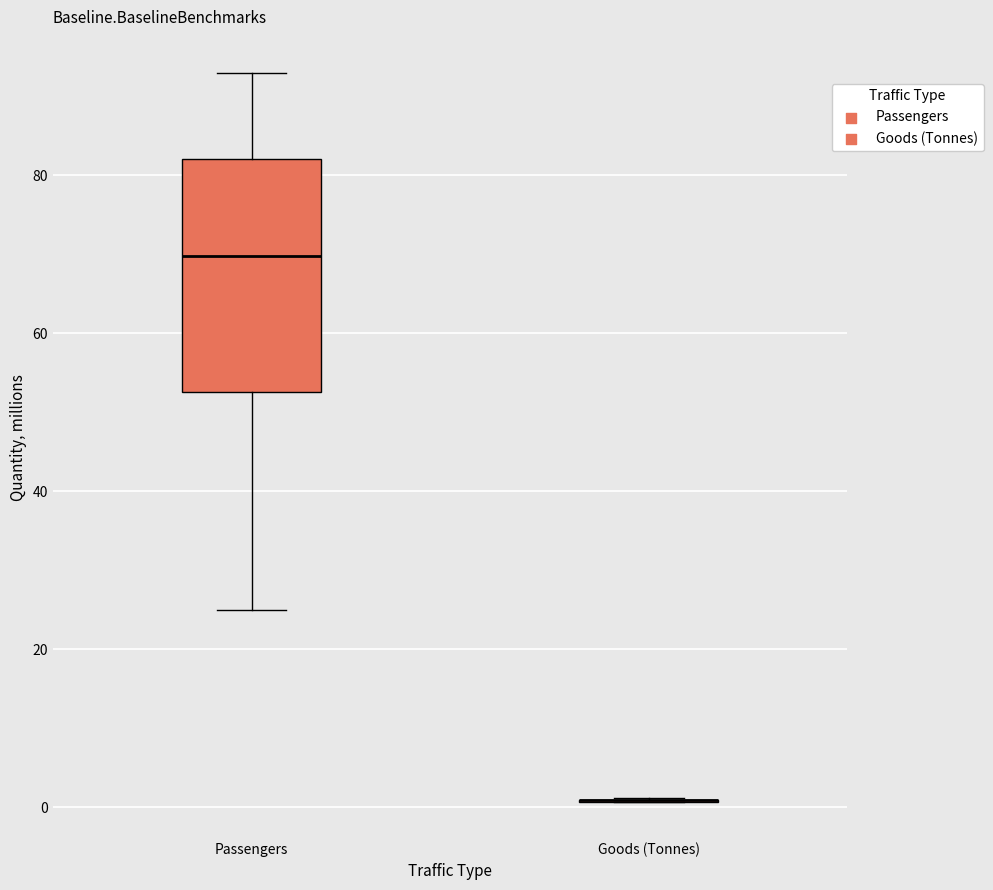

Which box is the tallest, from its lower edge to its upper edge?

Passengers